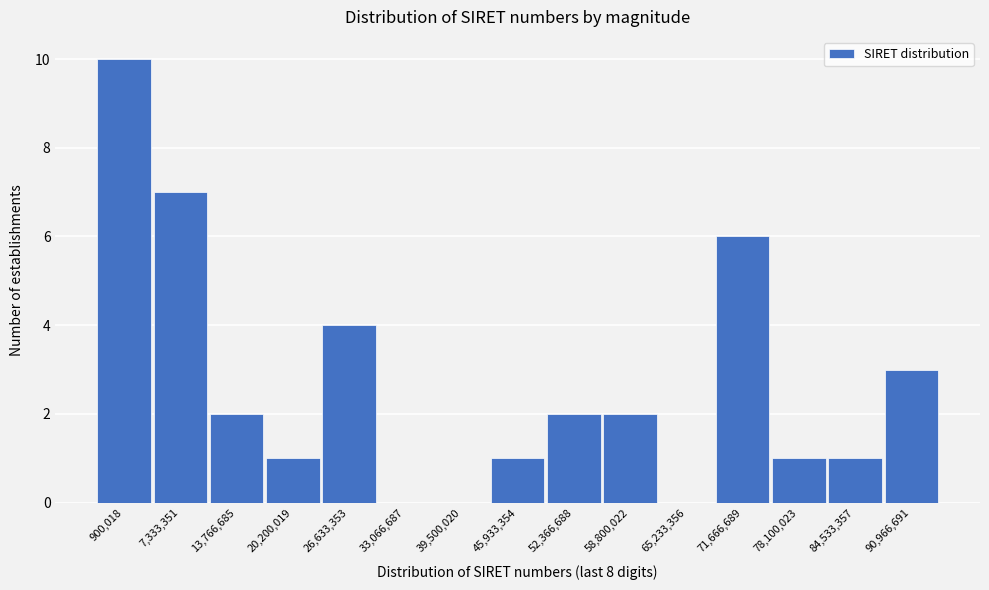

Reading left to right, transcribe all the data shown in this chart.

900,018=10	7,333,351=7	13,766,685=2	20,200,019=1	26,633,353=4	33,066,687=0	39,500,020=0	45,933,354=1	52,366,688=2	58,800,022=2	65,233,356=0	71,666,689=6	78,100,023=1	84,533,357=1	90,966,691=3